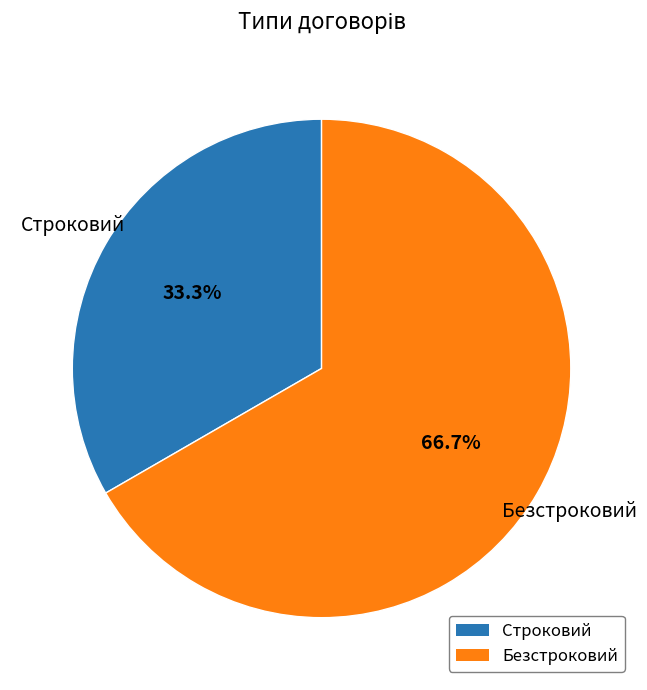

Rank the categories by value from highest to lowest.

Безстроковий, Строковий